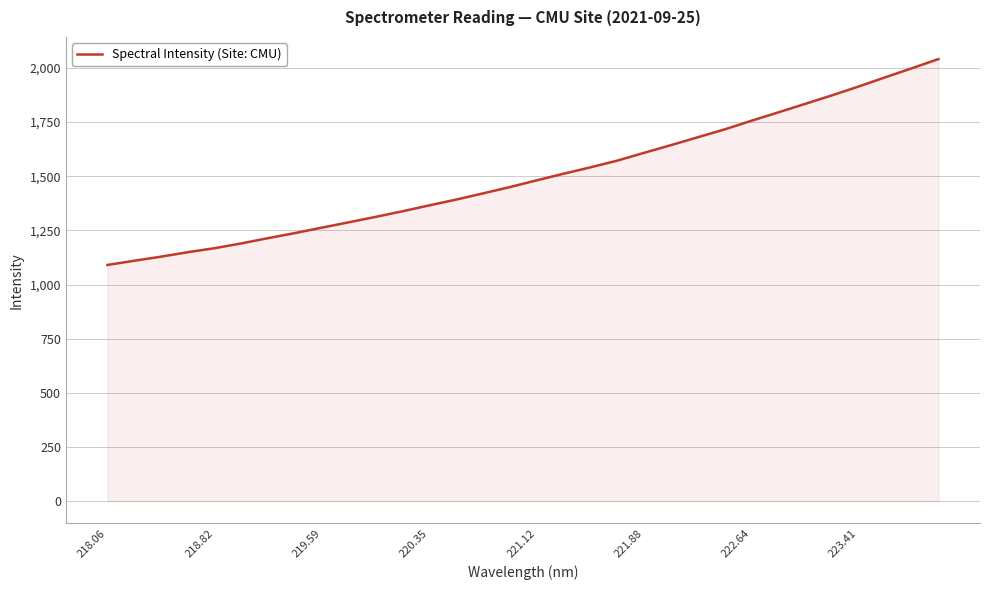

Does the chart have visible grid lines?

Yes